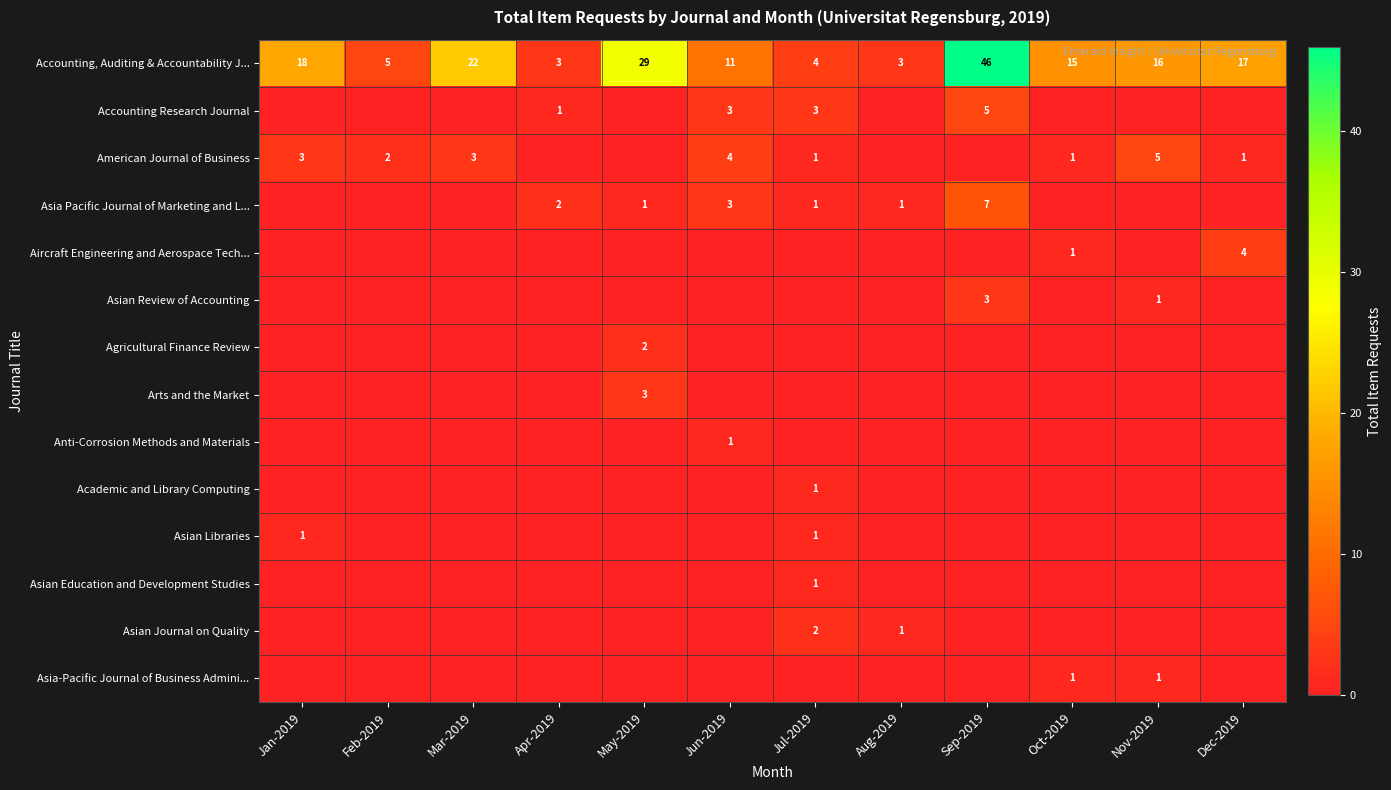

What is the sum of the Accounting, Auditing & Accountability J... values at Nov-2019 and Jul-2019?

20